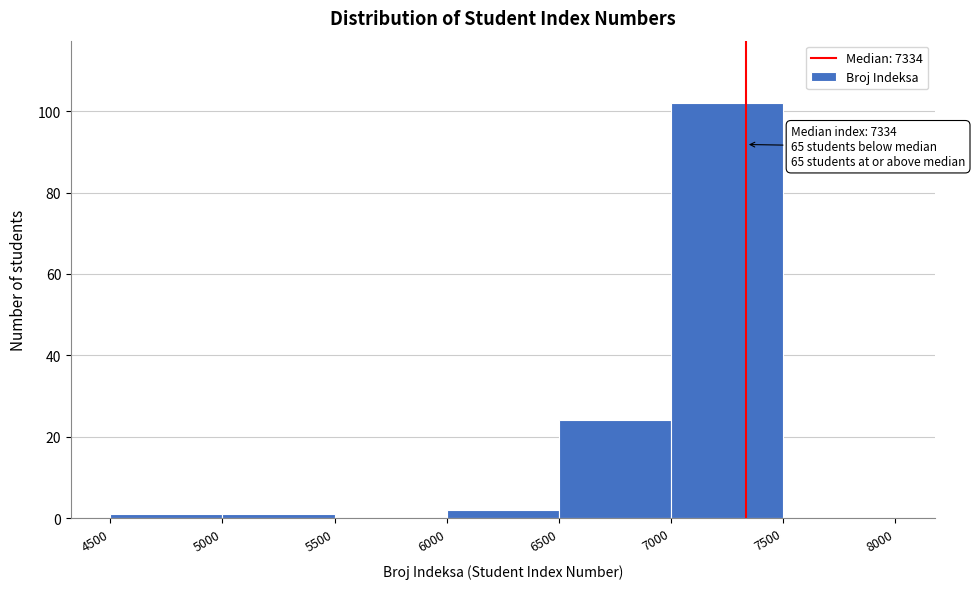

Which range on the x-axis has the tallest bar?

7000 to 7500